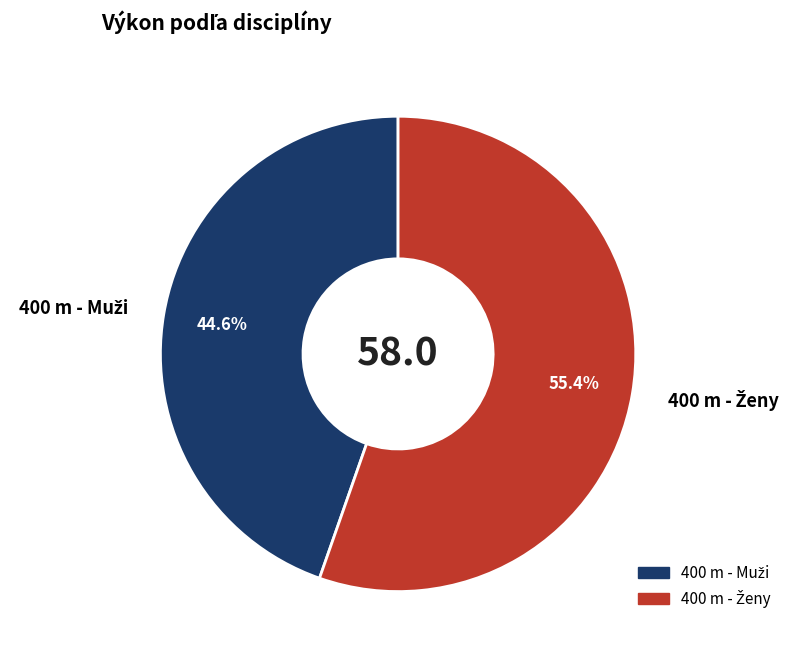

Is there a majority slice in this chart?

Yes